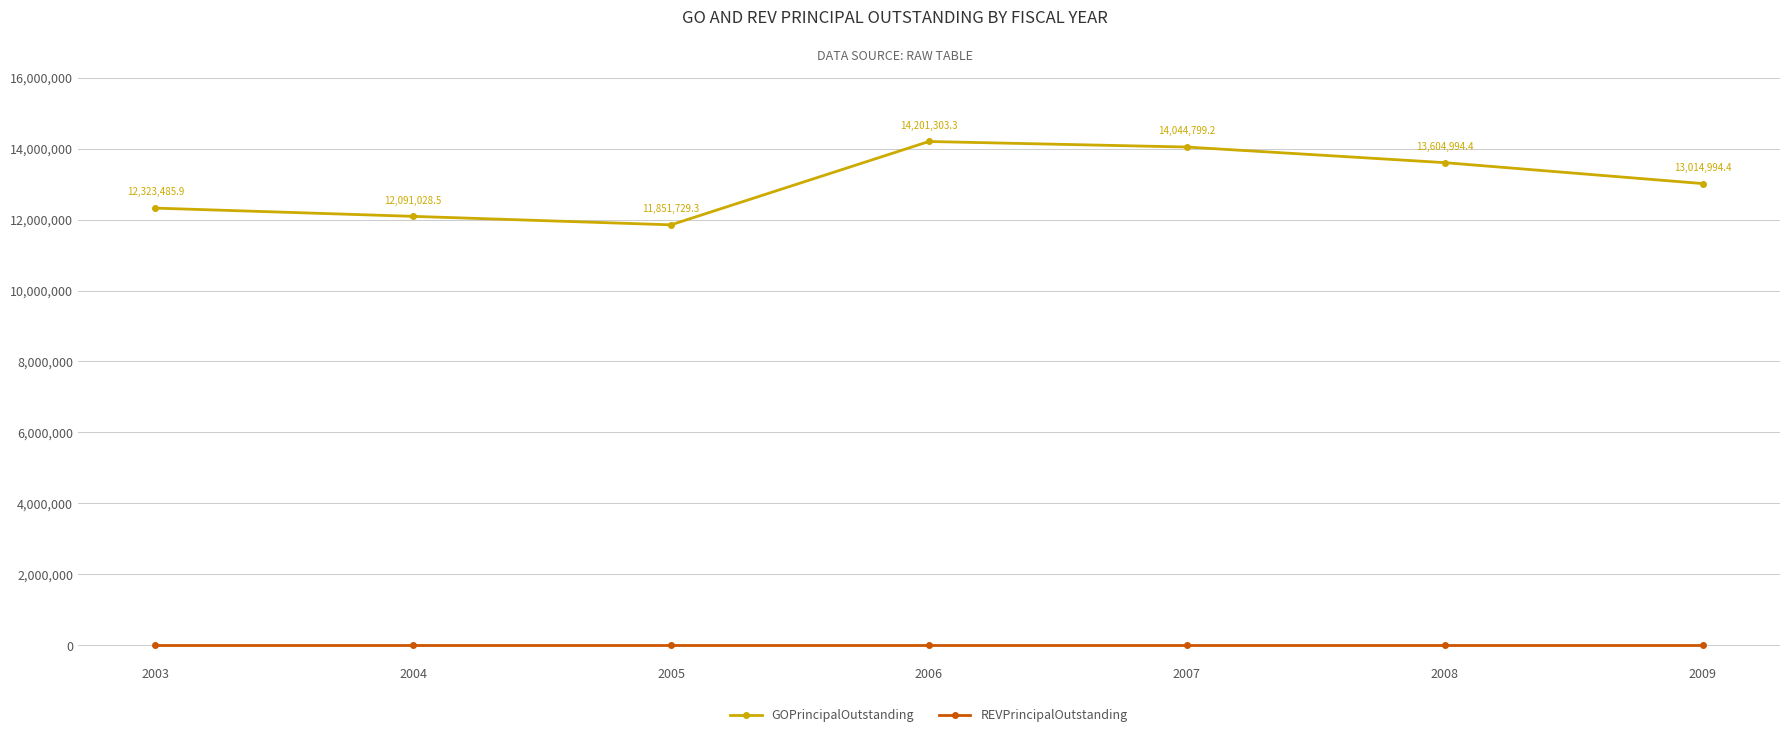

Which series has the largest total across all categories?

GOPrincipalOutstanding